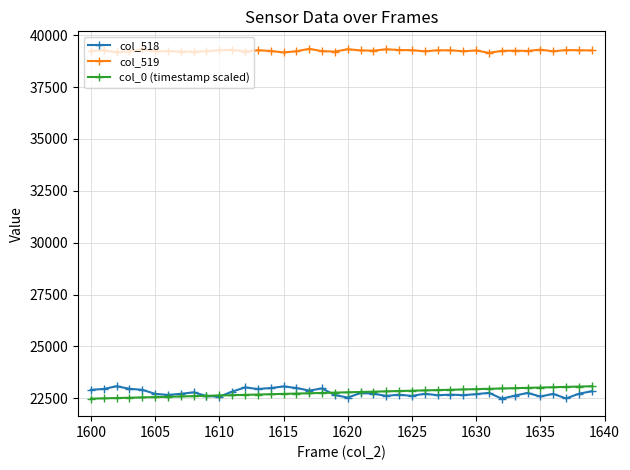

True or false: col_0 (timestamp scaled) and col_519 cross at least once.

False